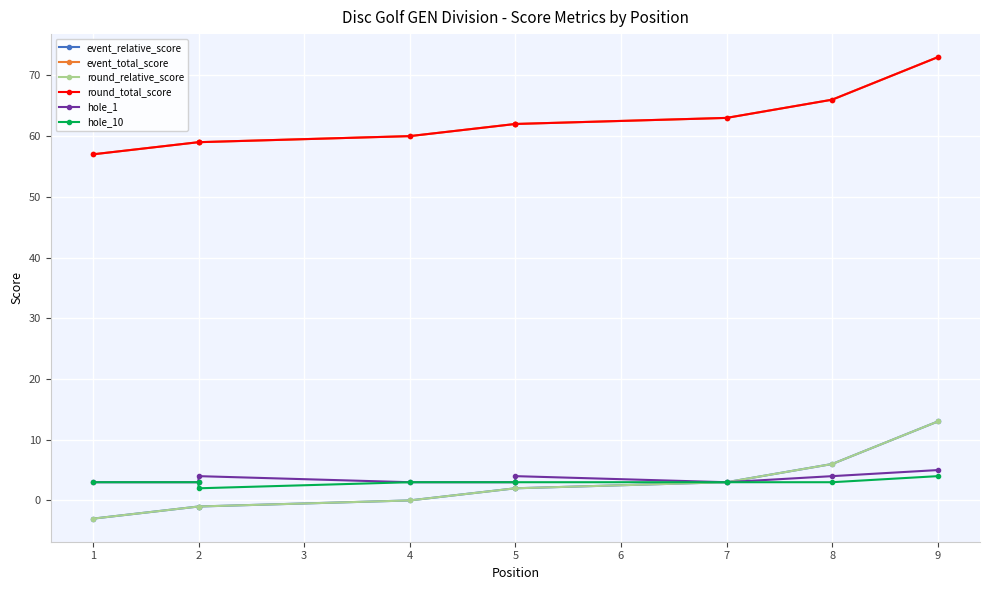

Between 7 and 1, which is larger?

7